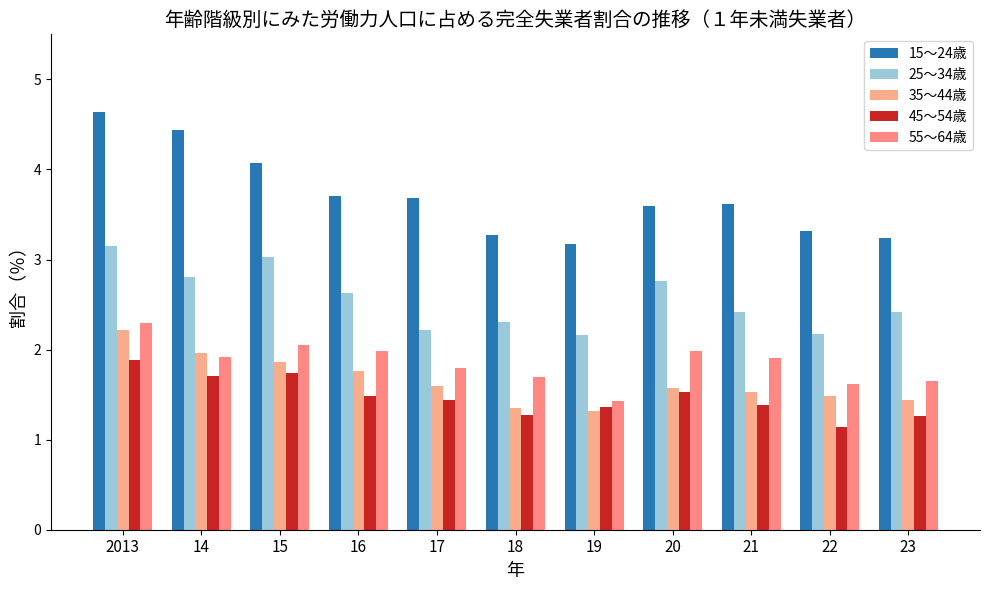

Which series has the largest range (max minus min)?

15～24歳